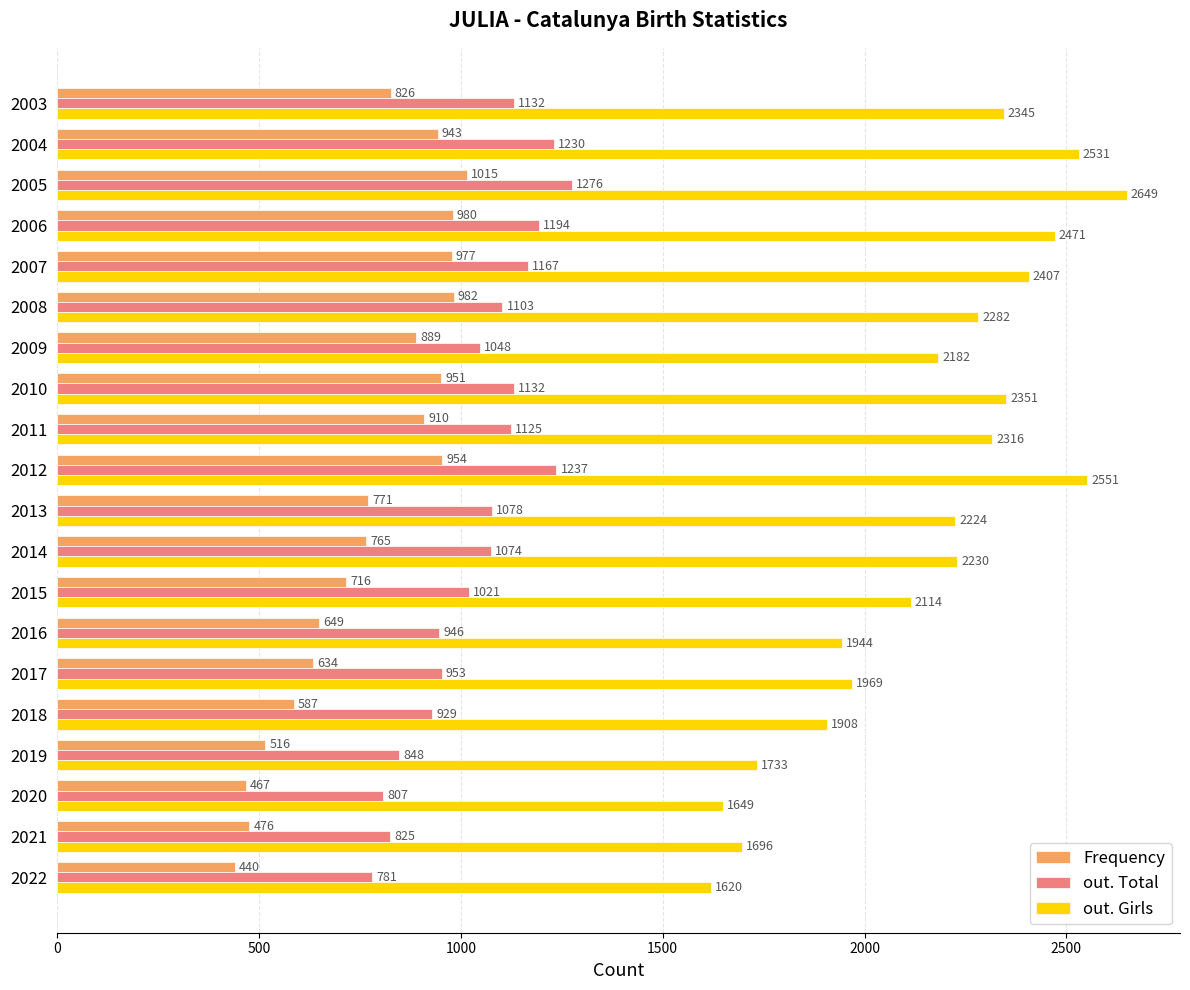

What is the spread (max minus min) of values at 2005?

1634